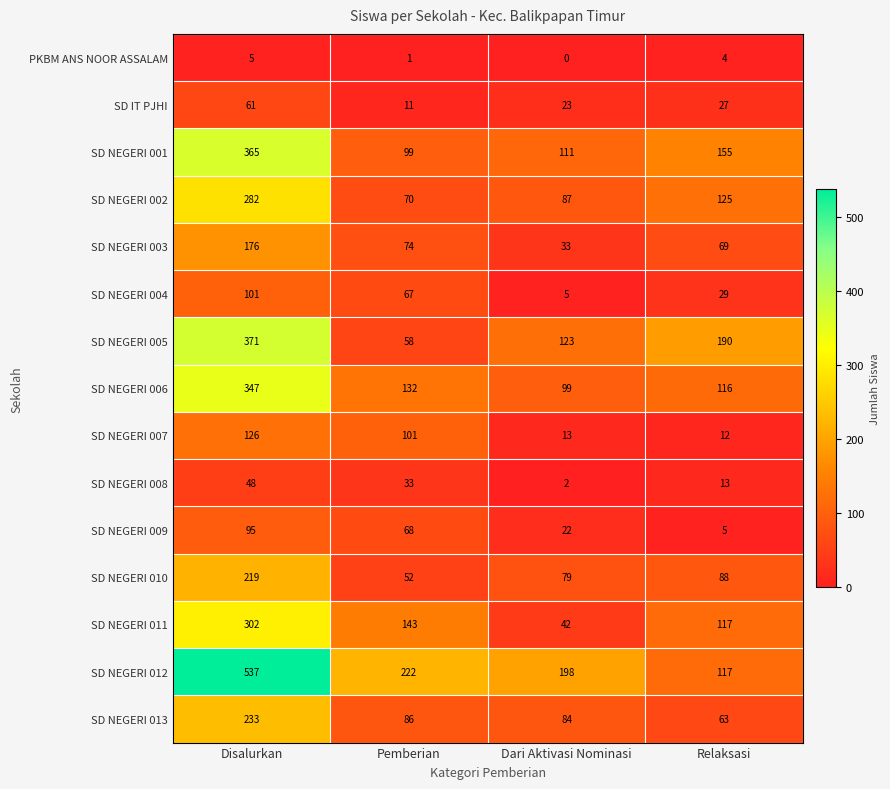

What is the total value across all series at Relaksasi?

1130